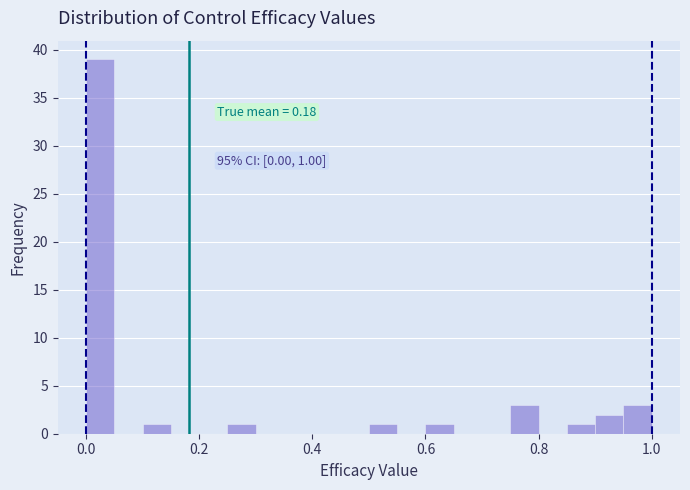

Around what value on the x-axis is the tallest bar? Give the approximate position of its centre, as read against the axis.

0.02